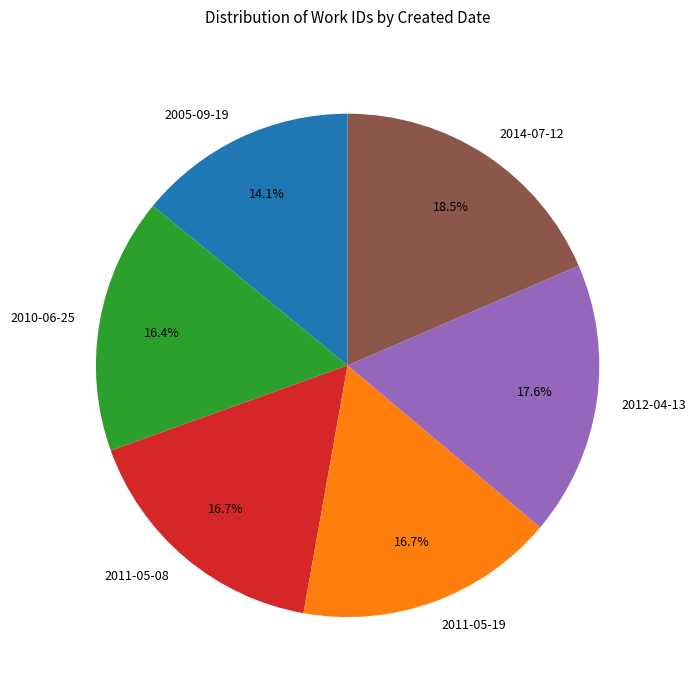

To the nearest percent, what is the difference between the 2014-07-12 and 2011-05-19 slice percentages?

2%